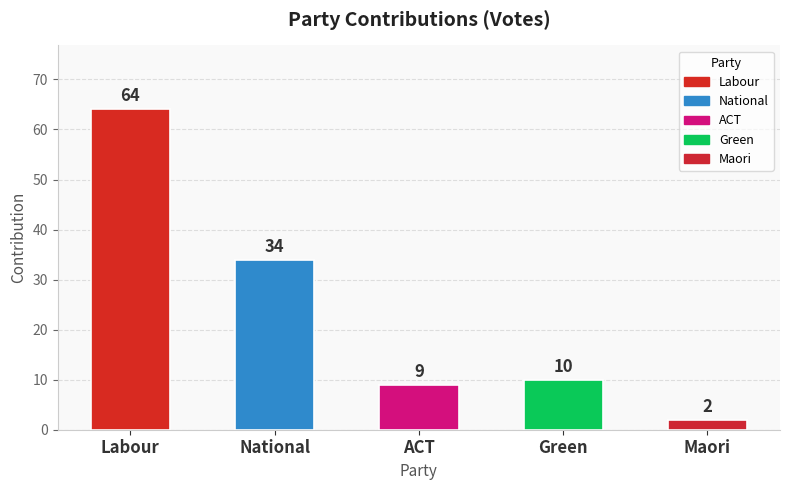

What is the difference between the second highest and second lowest values?

25